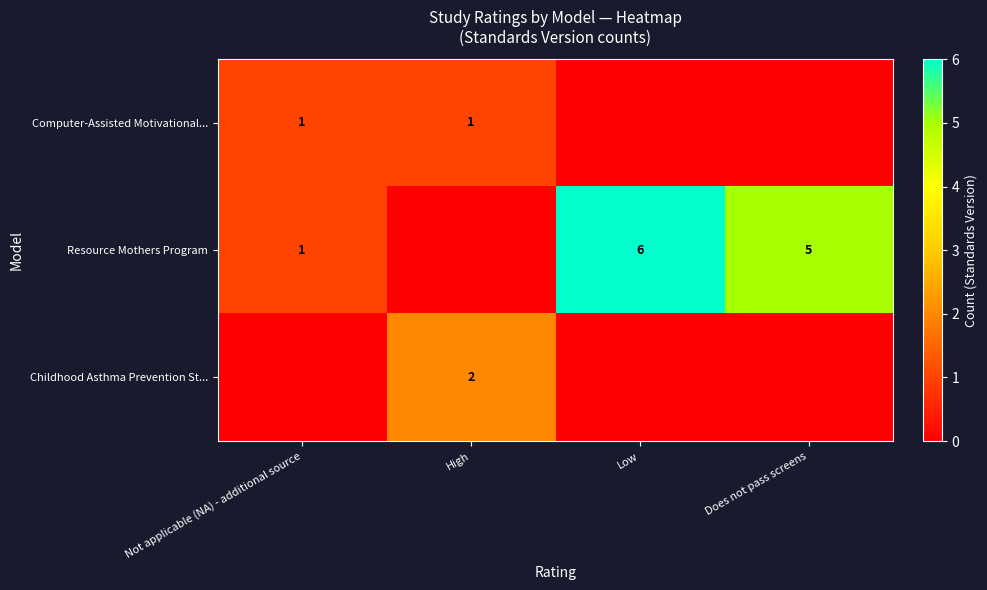

The Resource Mothers Program series shows 6 at Low. True or false?

True